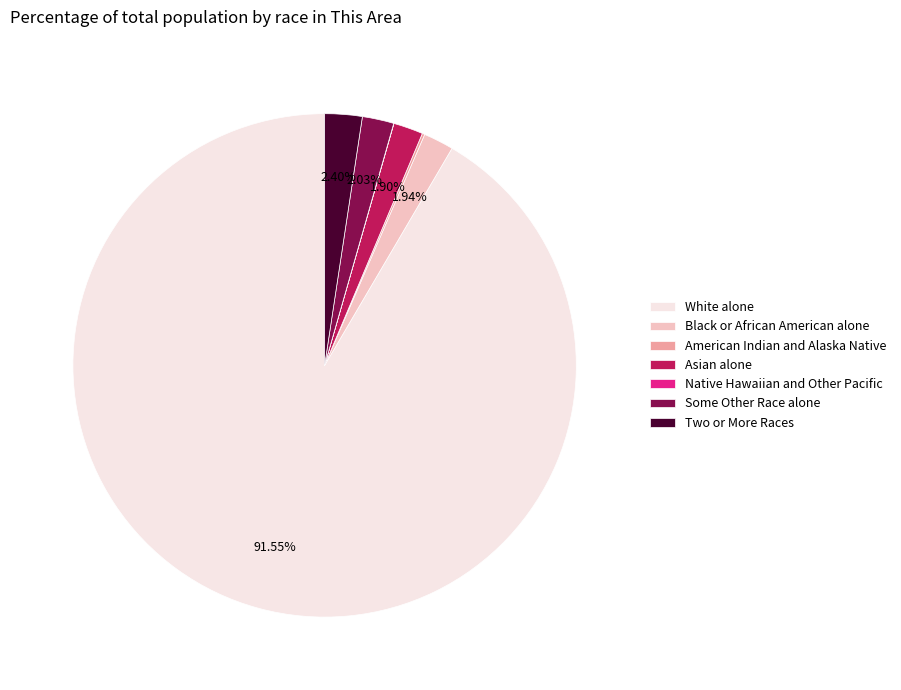

The White alone slice represents 92% of the pie. True or false?

True